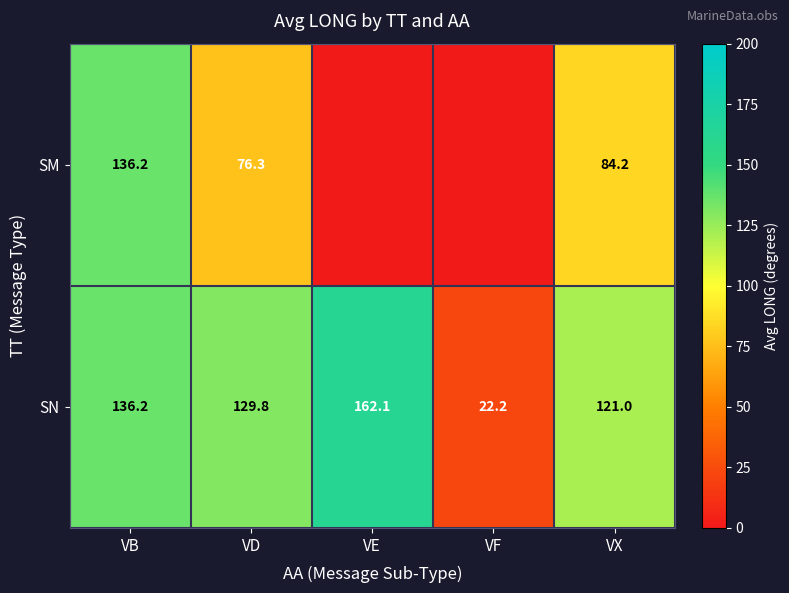

What is the maximum value for SN?

162.1